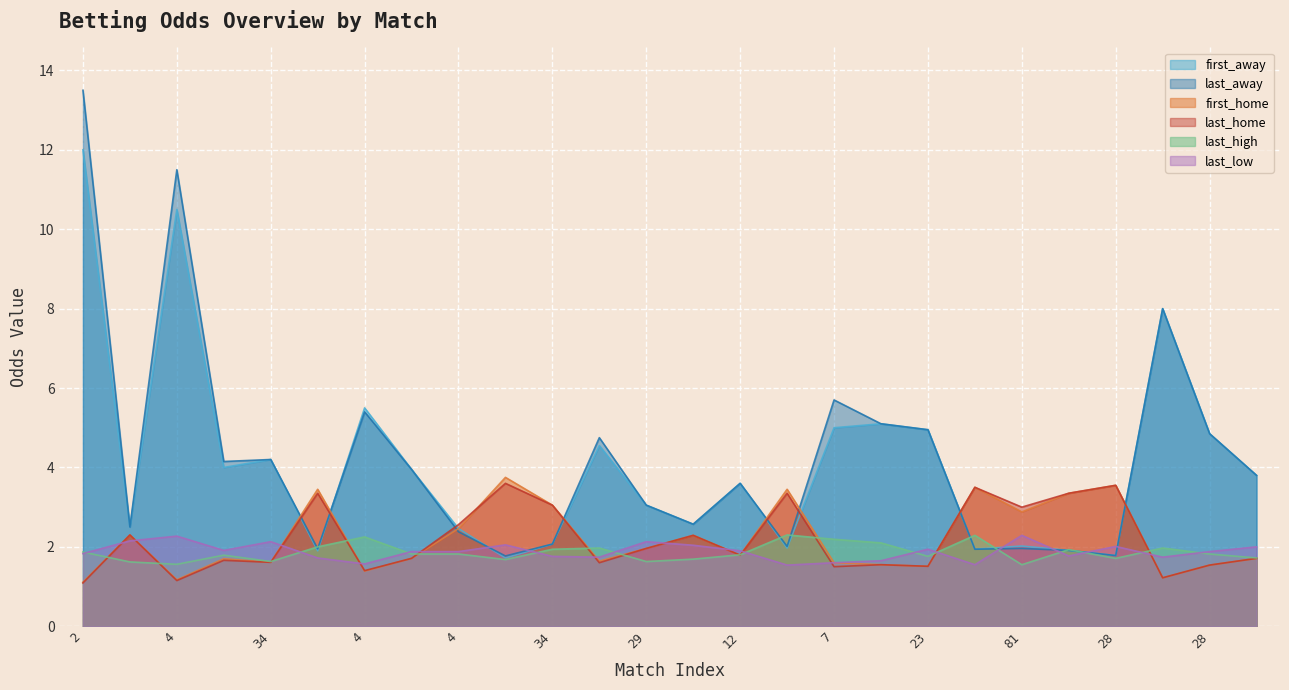

What is the sum of the first_away values at 34 and 28?

10.1